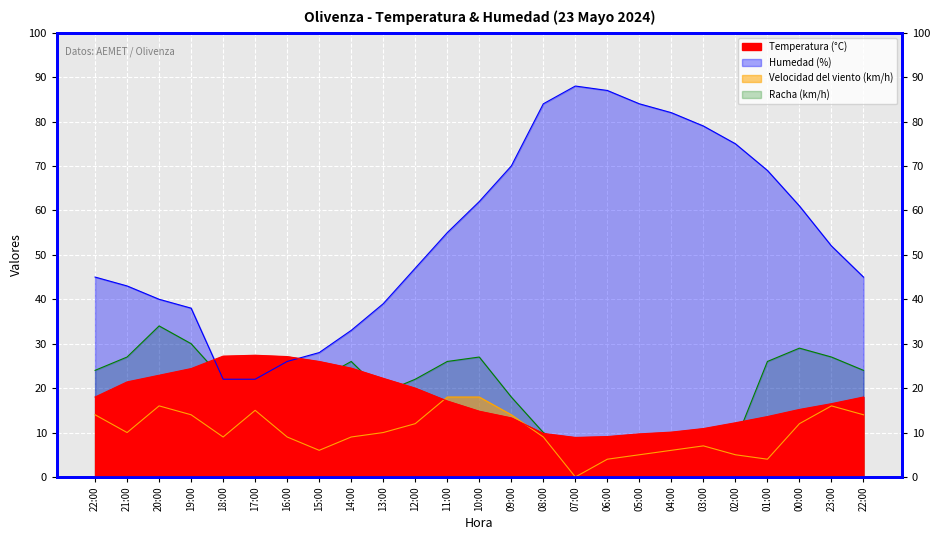

What is the sum of all Temperatura (°C) values?

440.3